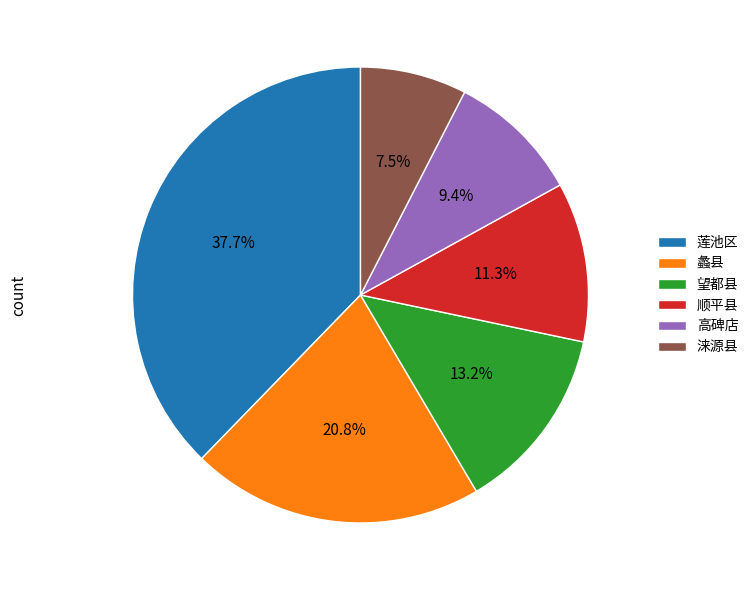

Approximately how many times larger is the value at 莲池区 compared to 高碑店?

4.0